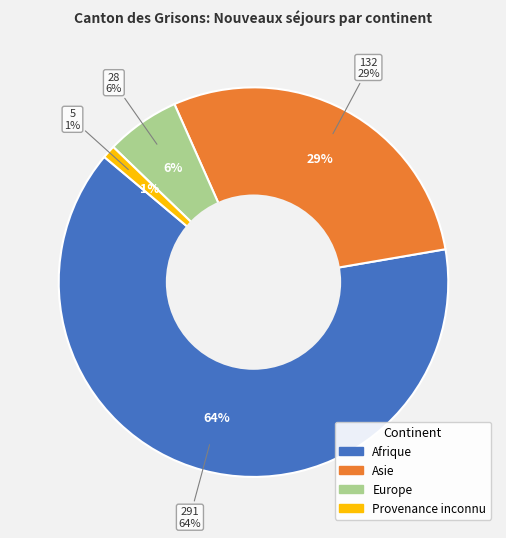

Between Europe and Afrique, which is larger?

Afrique